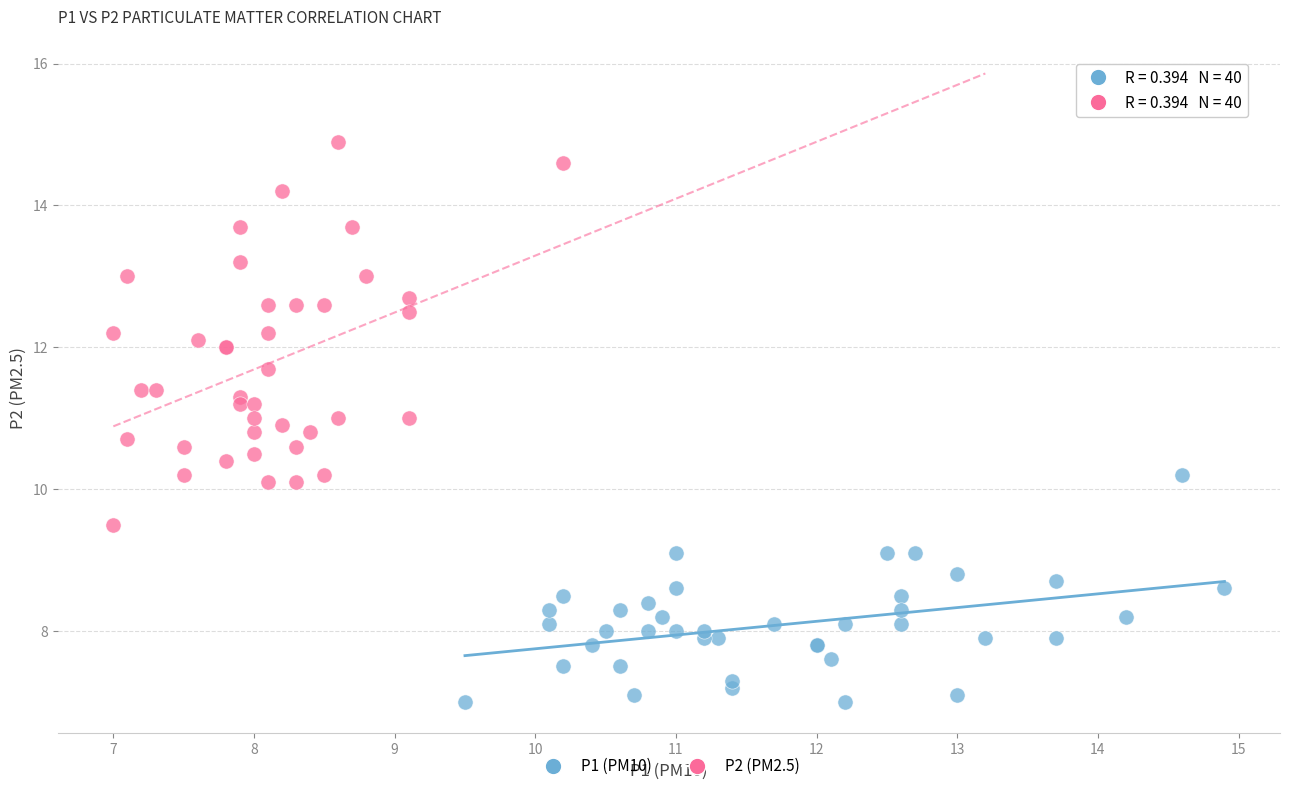

Which series contains the highest Y value?

P2 (PM2.5)